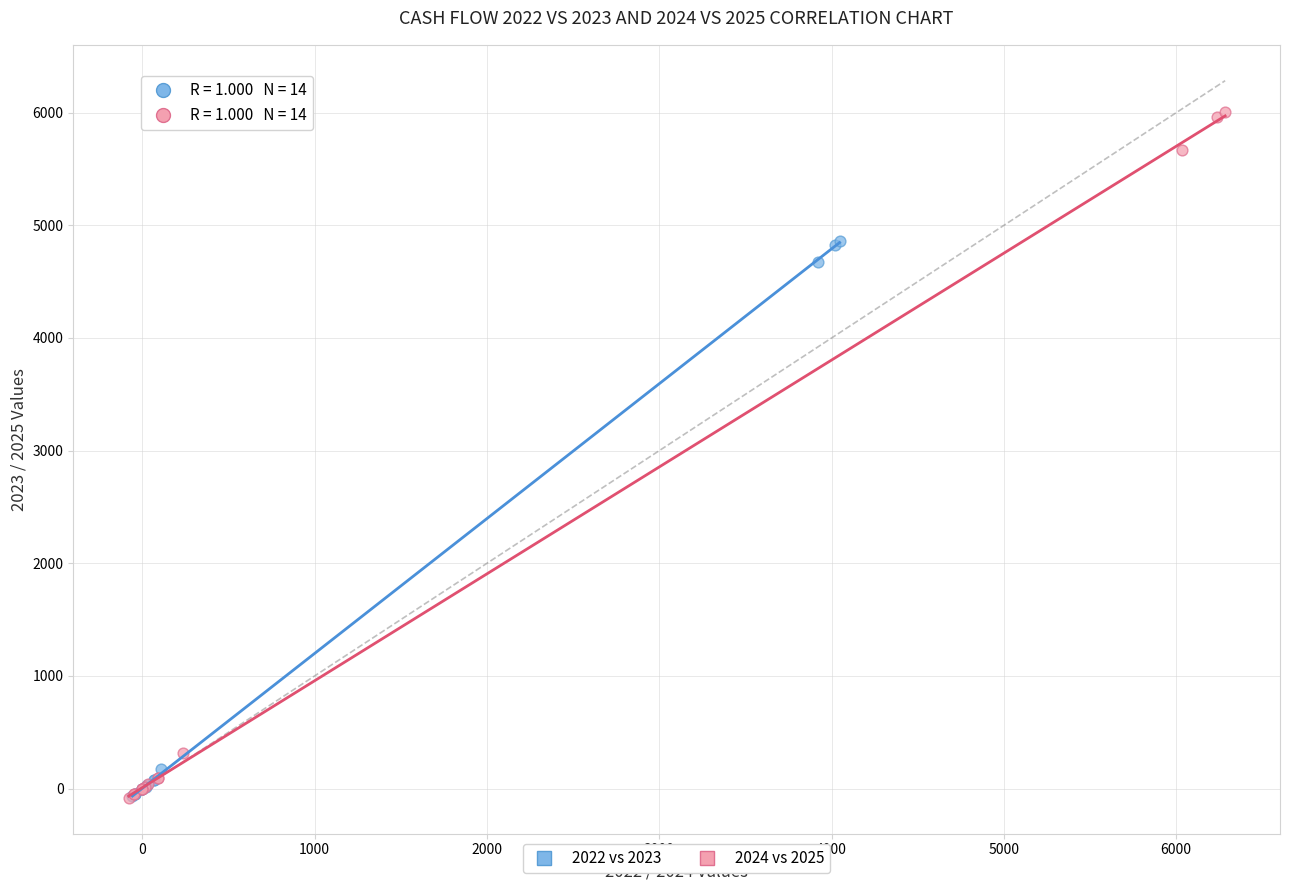

Which series has the largest Y range (max minus min)?

2024 vs 2025